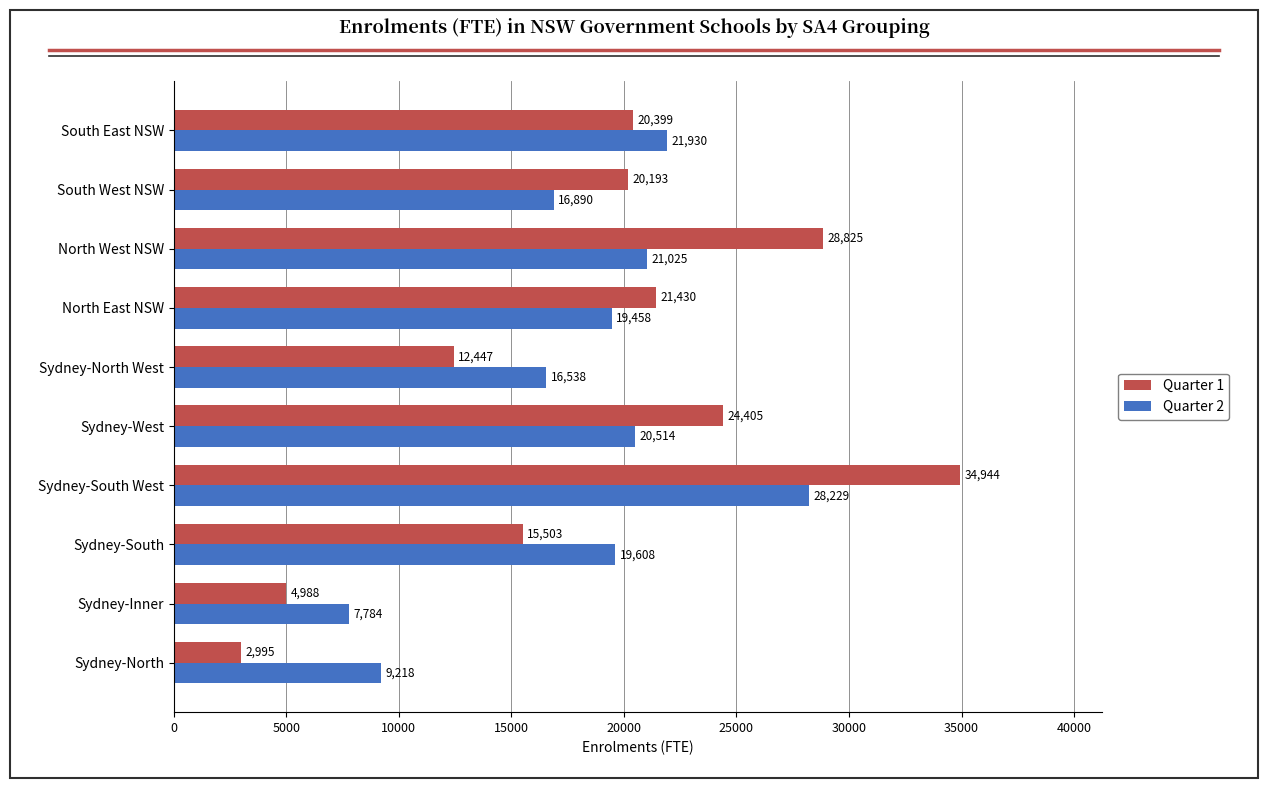

The Quarter 2 series shows 30708 at Sydney-West. True or false?

False